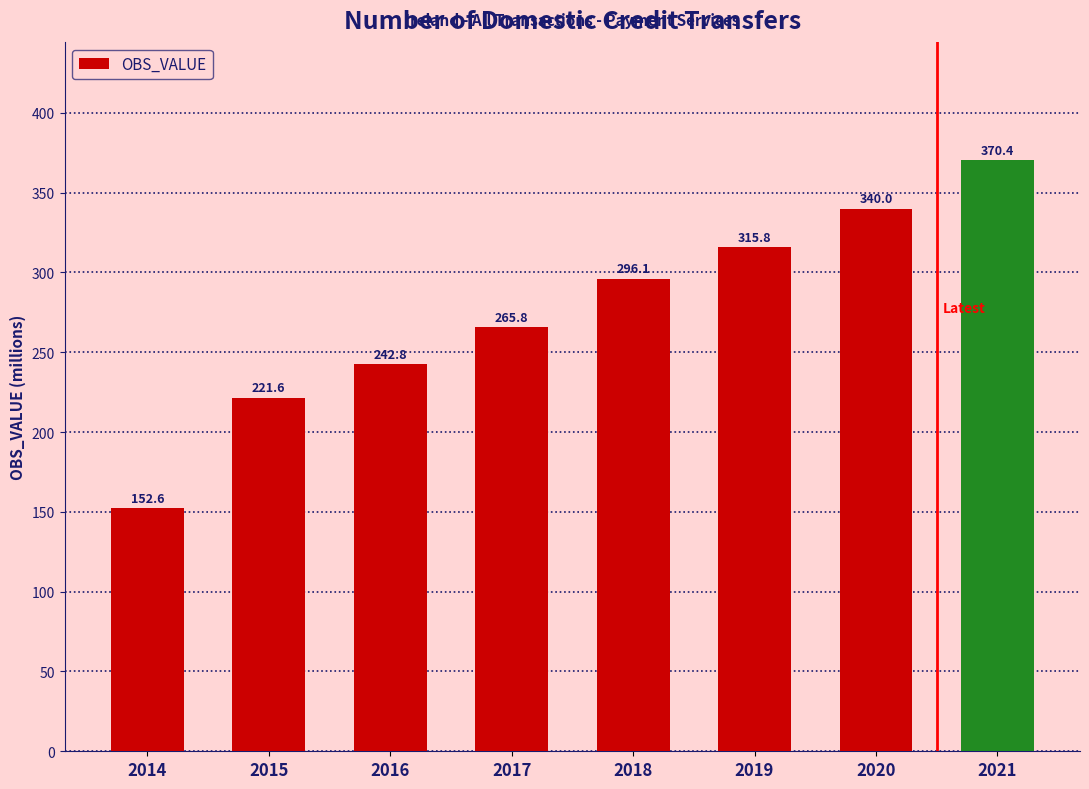

Between 2020 and 2015, which is larger?

2020